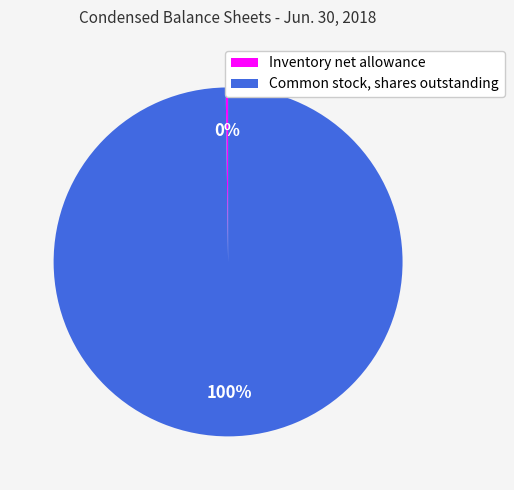

To the nearest percent, what is the average slice percentage?

50%